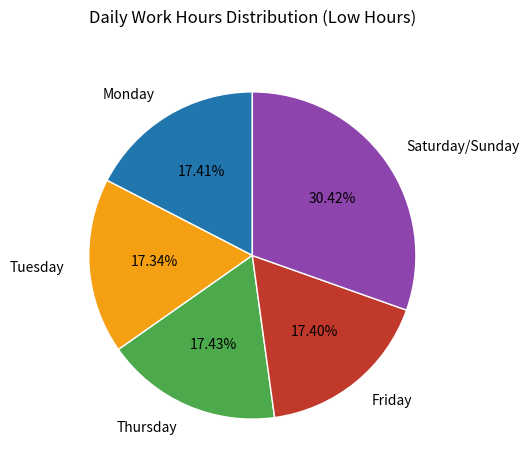

Is there any slice that represents more than half of the pie?

No